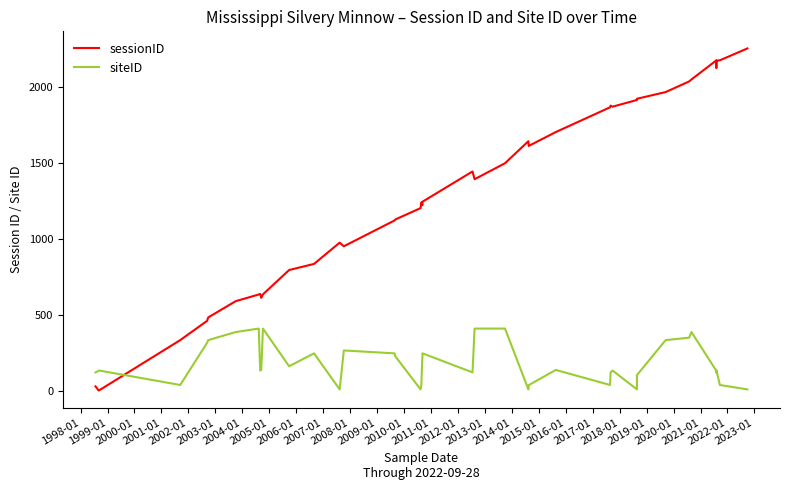

What is the greatest value displayed?

2255